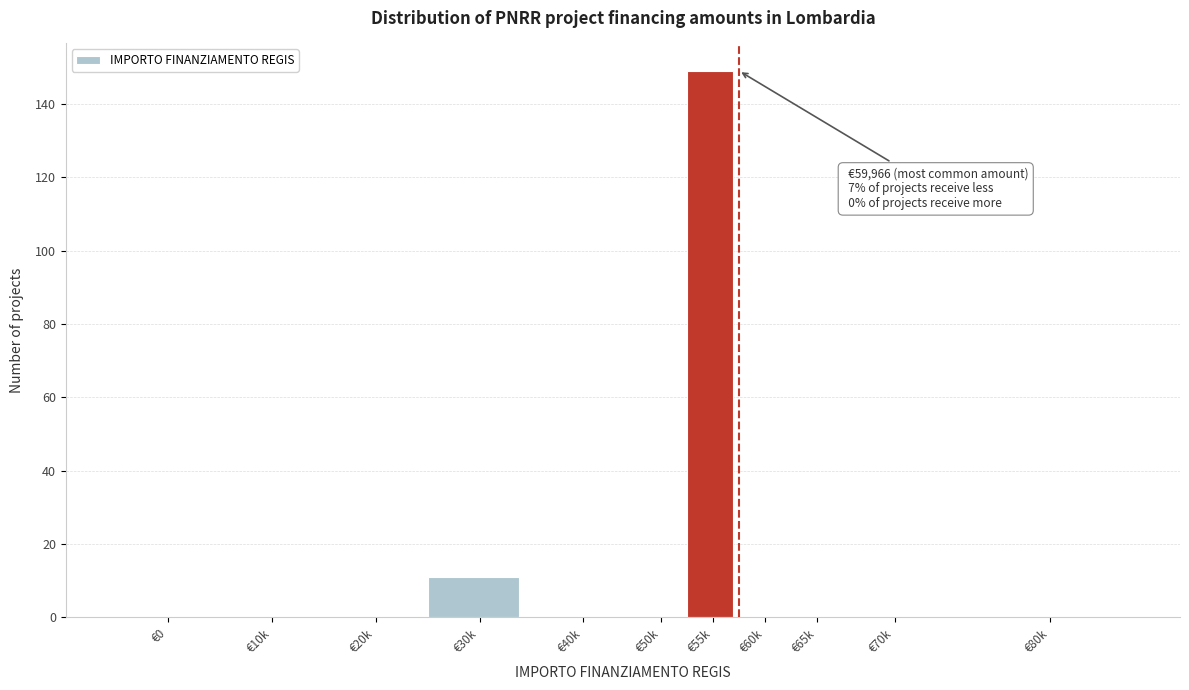

Reading left to right, transcribe all the data shown in this chart.

€0=0	€10k=0	€20k=0	€30k=11	€40k=0	€50k=0	€55k=149	€60k=0	€65k=0	€70k=0	€80k=0